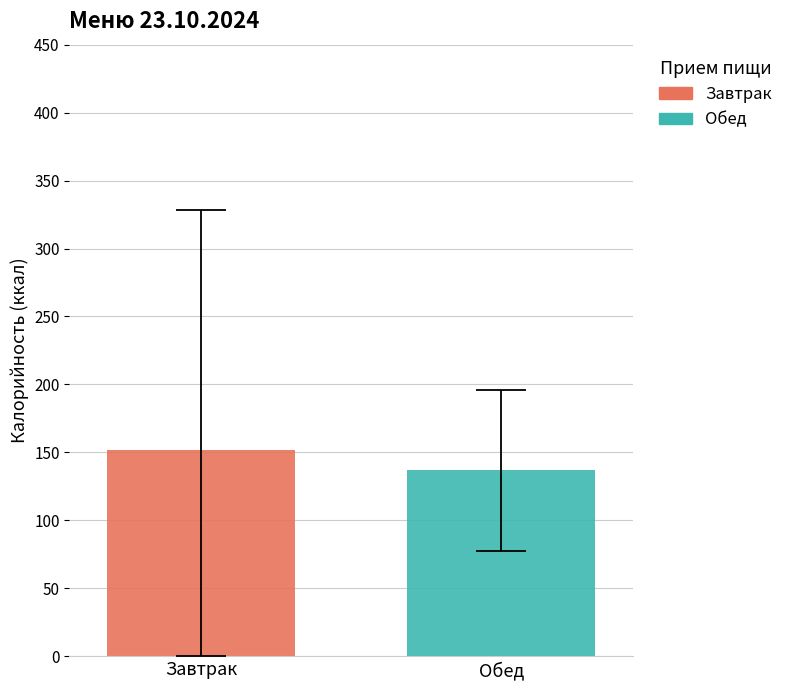

Which series has the widest spread of values?

Завтрак